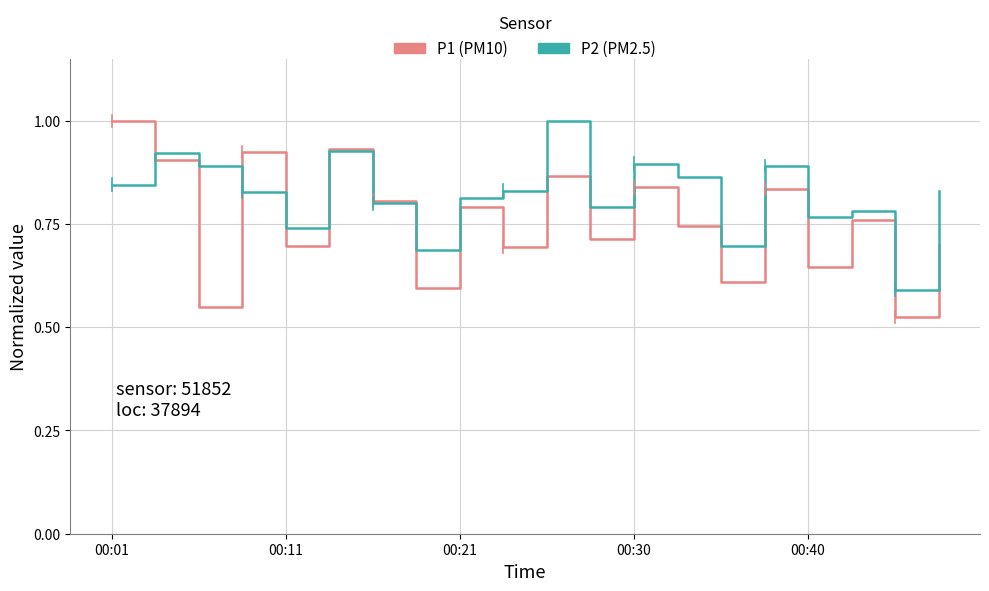

What is the greatest value displayed?

1.0